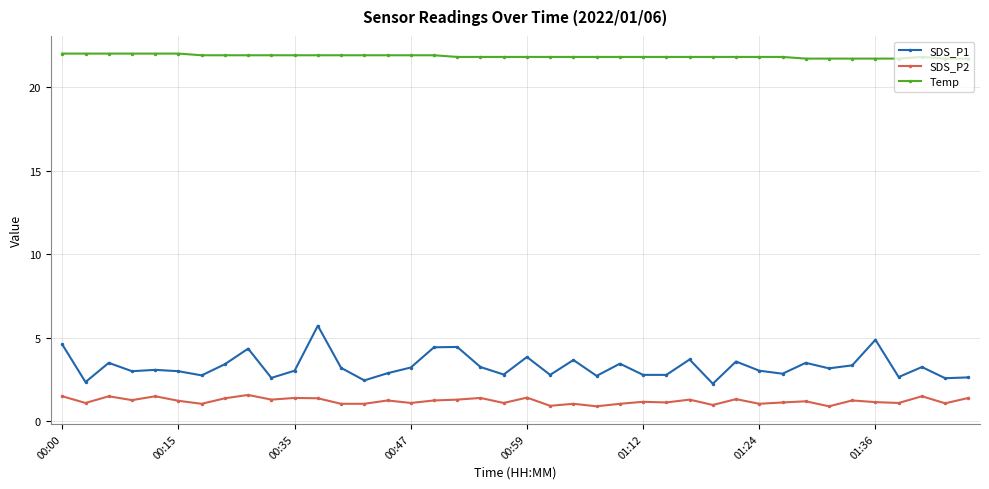

Which series has the largest range (max minus min)?

SDS_P1